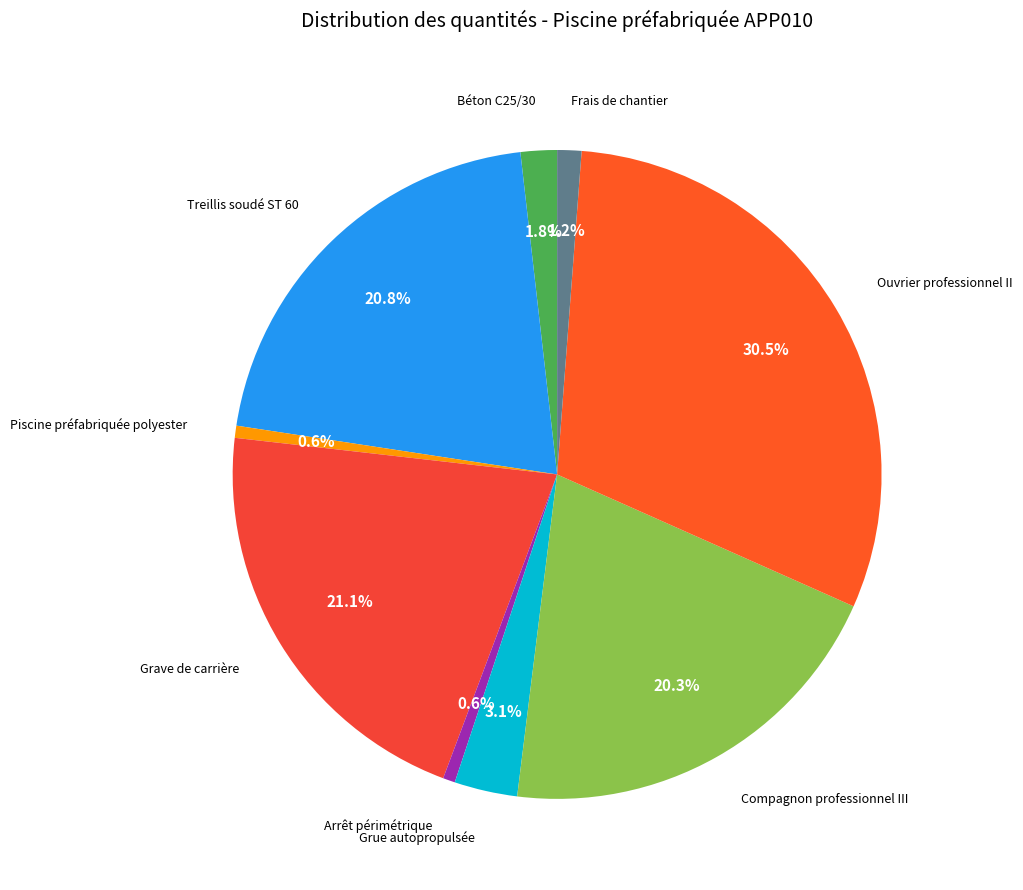

To the nearest percent, what is the average slice percentage?

11%